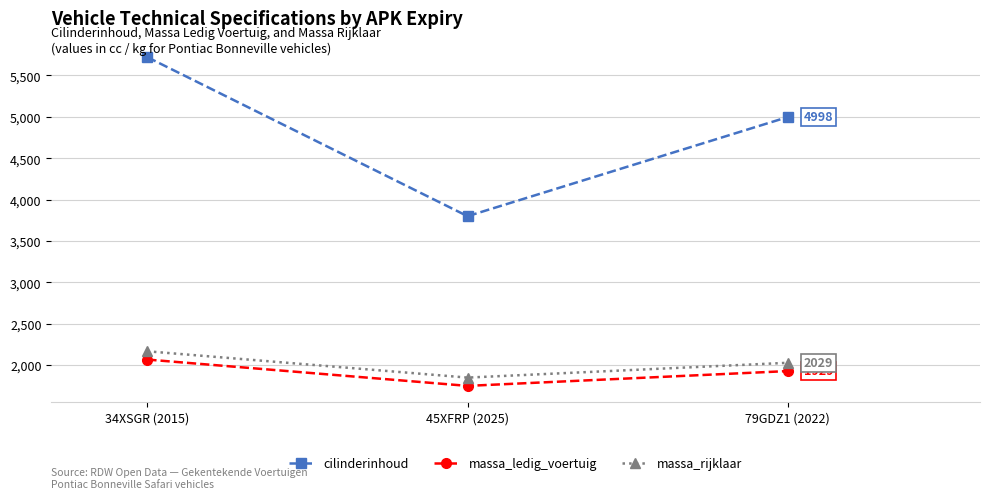

At which category is the sum across all series the highest?

34XSGR (2015)